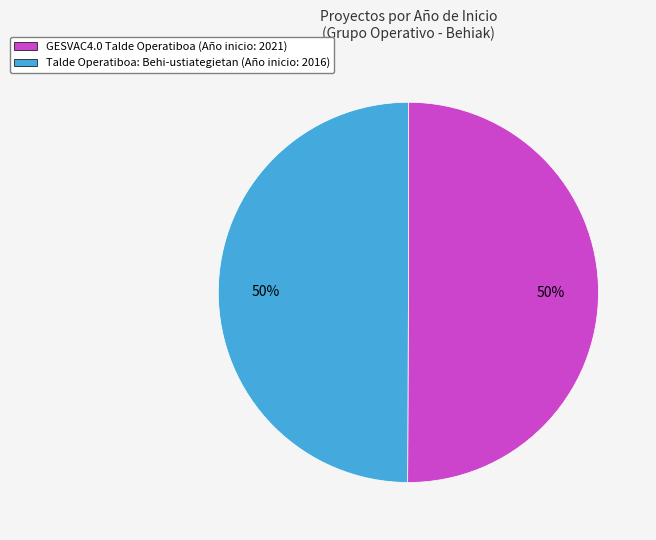

To the nearest percent, what is the combined percentage of Talde Operatiboa: Behi-ustiategietan and GESVAC4.0 Talde Operatiboa?

100%